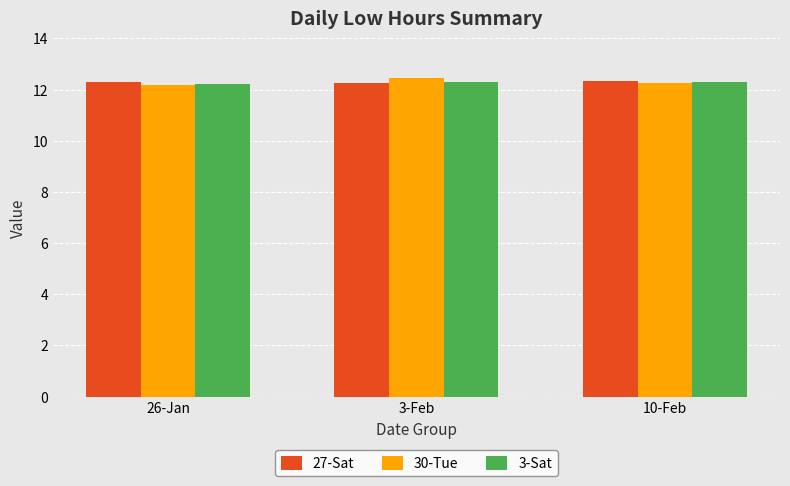

The 27-Sat series shows 18.3 at 10-Feb. True or false?

False